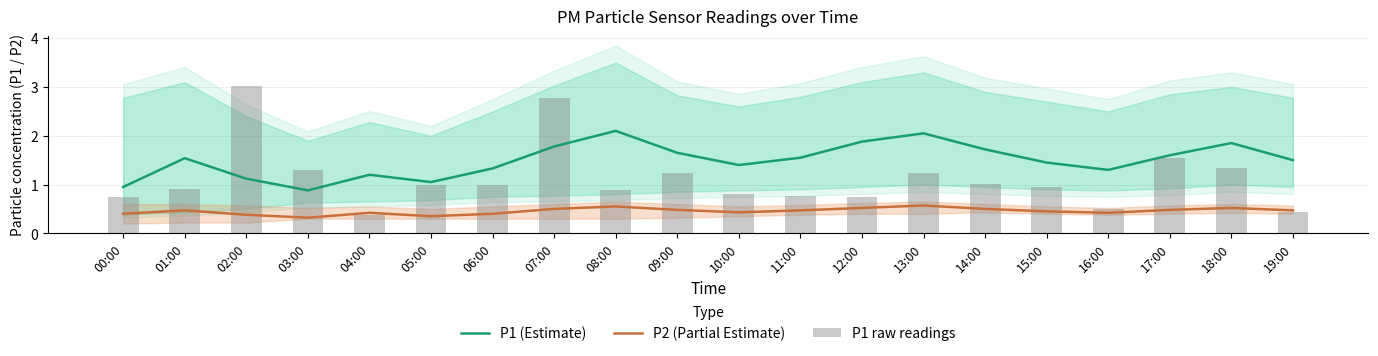

Between 01:00 and 11:00, which is larger?

11:00